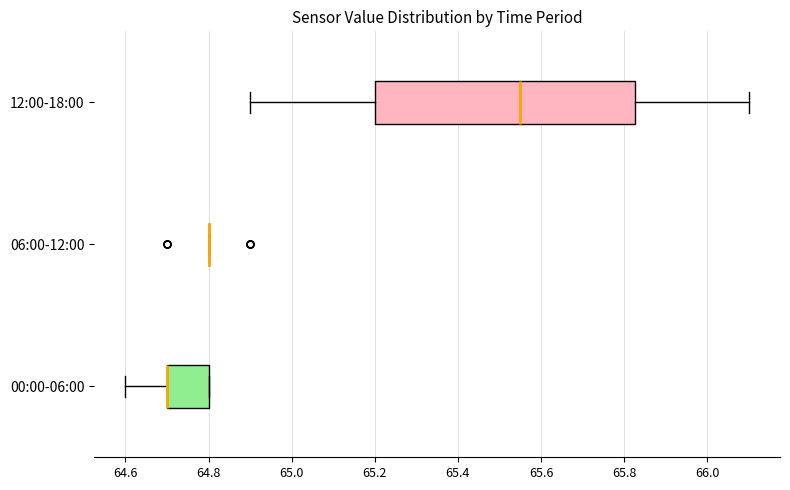

Reading bottom to top, transcribe this box plot: for each box, give where its median line is, the range the box spans, and where its two whiskers end, as read against the x-axis. The values are not printed on the chart, so give them approximately, as read against the axis.

00:00-06:00: median 64.70 (drawn on the box's left edge), box 64.70 to 64.80, whiskers 64.60 to 64.80
06:00-12:00: box collapsed to a line at 64.80, whiskers 64.80 to 64.80
12:00-18:00: median 65.56, box 65.20 to 65.82, whiskers 64.90 to 66.10